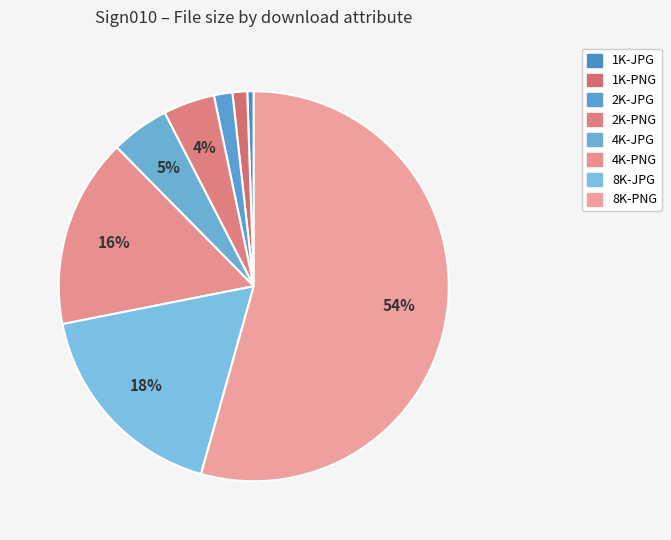

How many slices are in this pie chart?

8